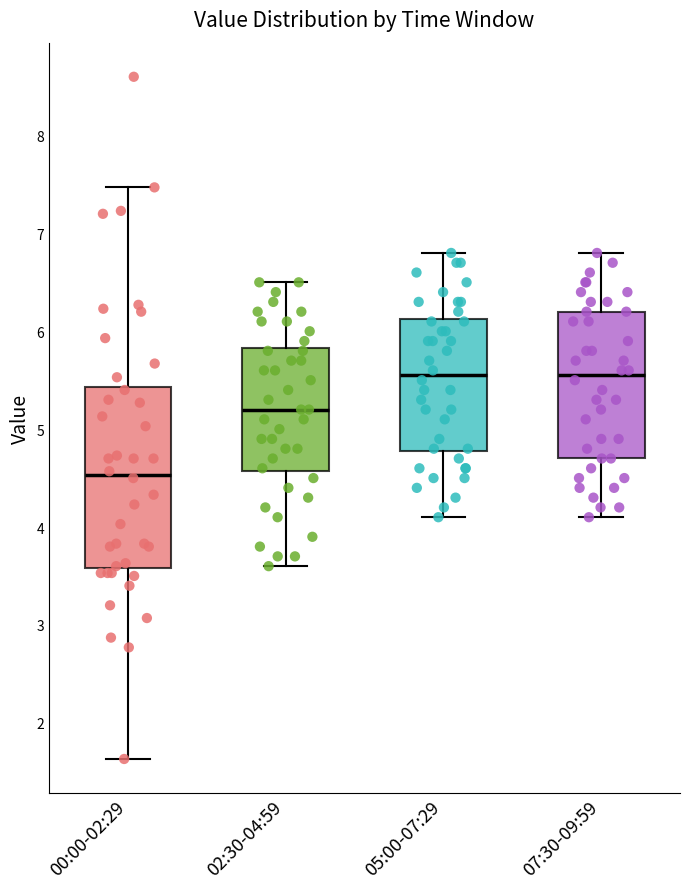

Reading left to right, transcribe this box plot: for each box, give where its median line is, the range the box spans, and where its two whiskers end, as read against the y-axis. The values are not printed on the chart, so give them approximately, as read against the axis.

00:00-02:29: median 4.5, box 3.6 to 5.4, whiskers 1.6 to 7.5
02:30-04:59: median 5.2, box 4.6 to 5.8, whiskers 3.6 to 6.5
05:00-07:29: median 5.6, box 4.8 to 6.1, whiskers 4.1 to 6.8
07:30-09:59: median 5.6, box 4.7 to 6.2, whiskers 4.1 to 6.8